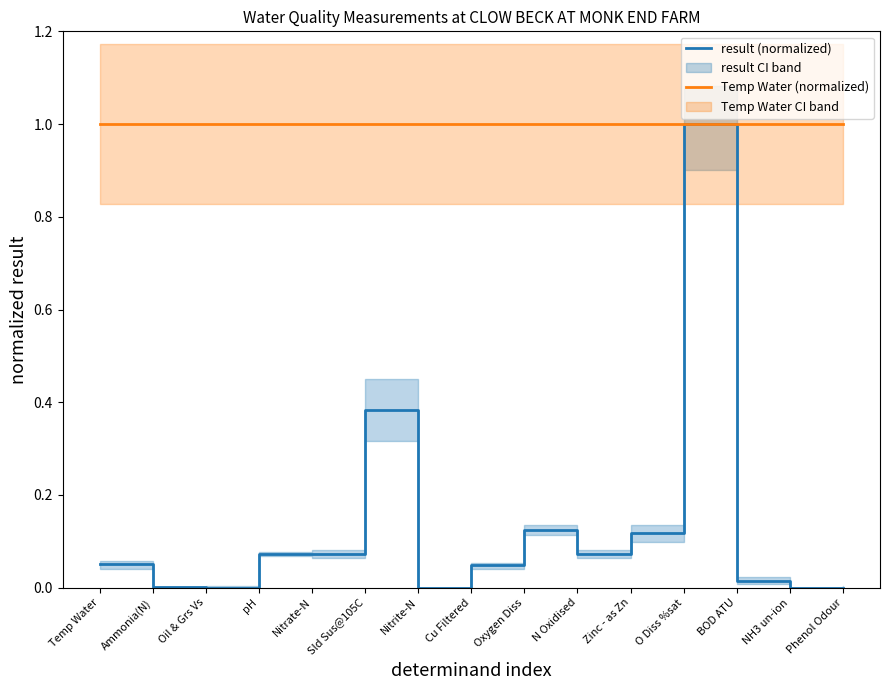

At BOD ATU, list the series in order from smallest to largest.

result (normalized), Temp Water (normalized)